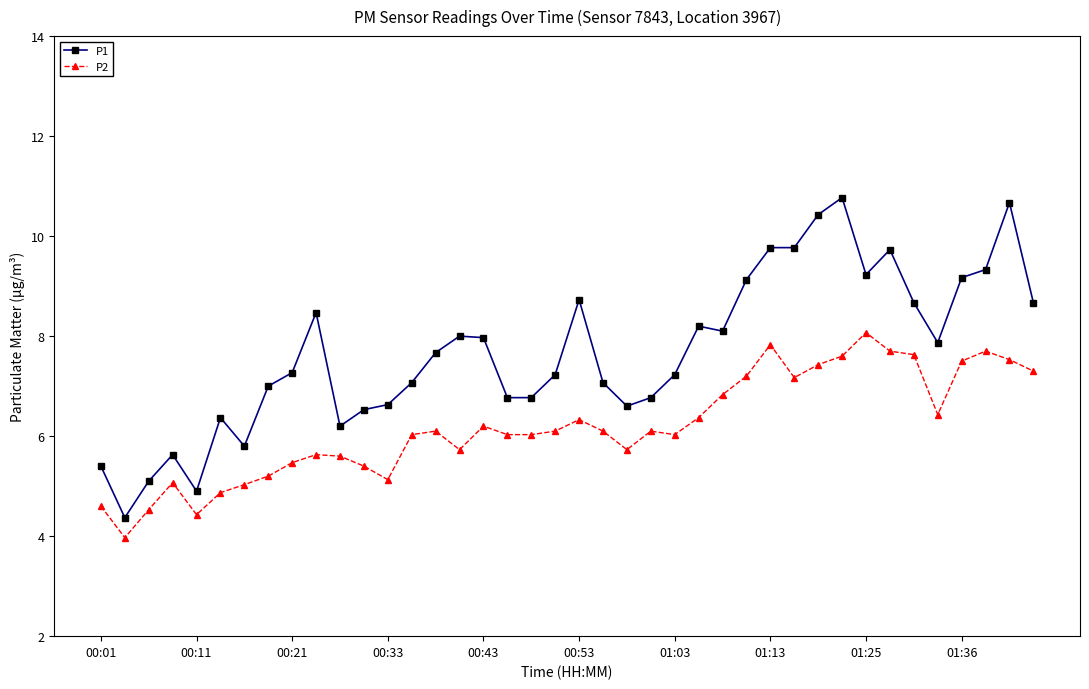

List the series in order of their peak value, highest first.

P1, P2